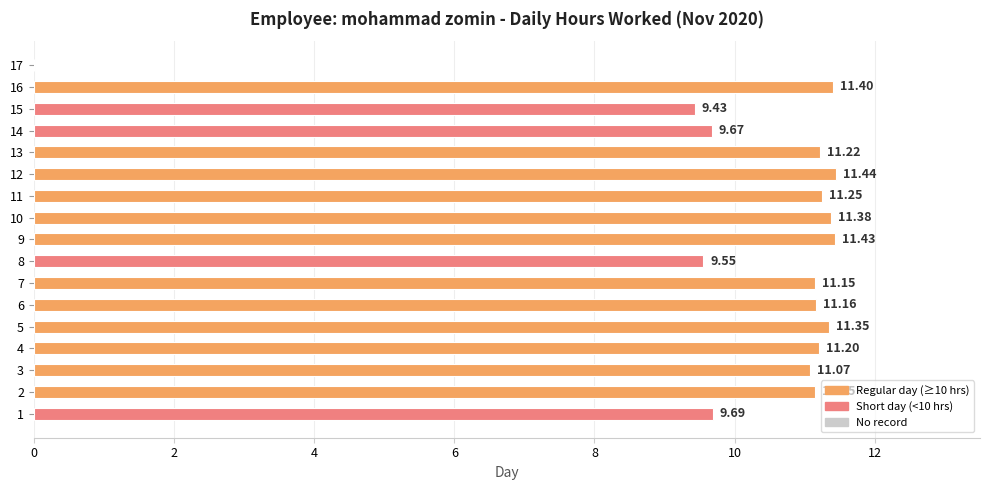

How many positive values are there?

16